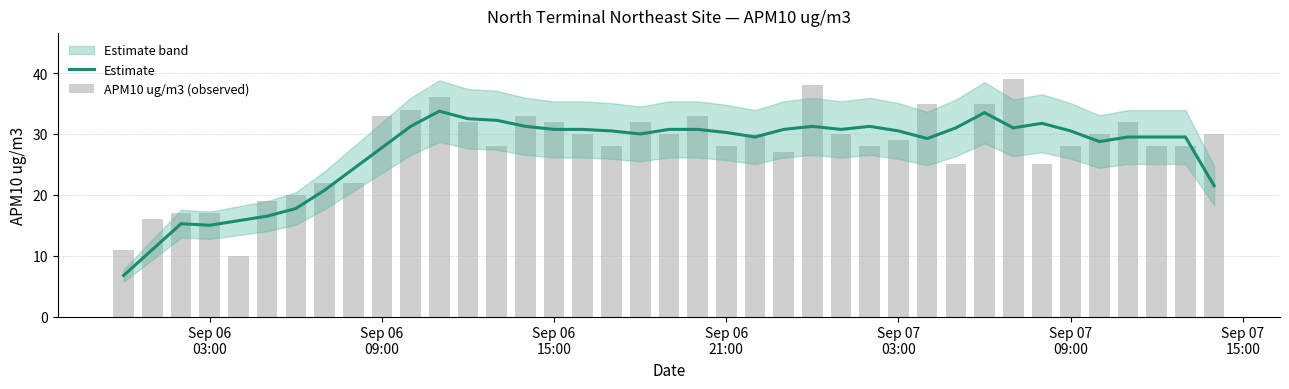

What is the maximum value for Estimate?

33.8